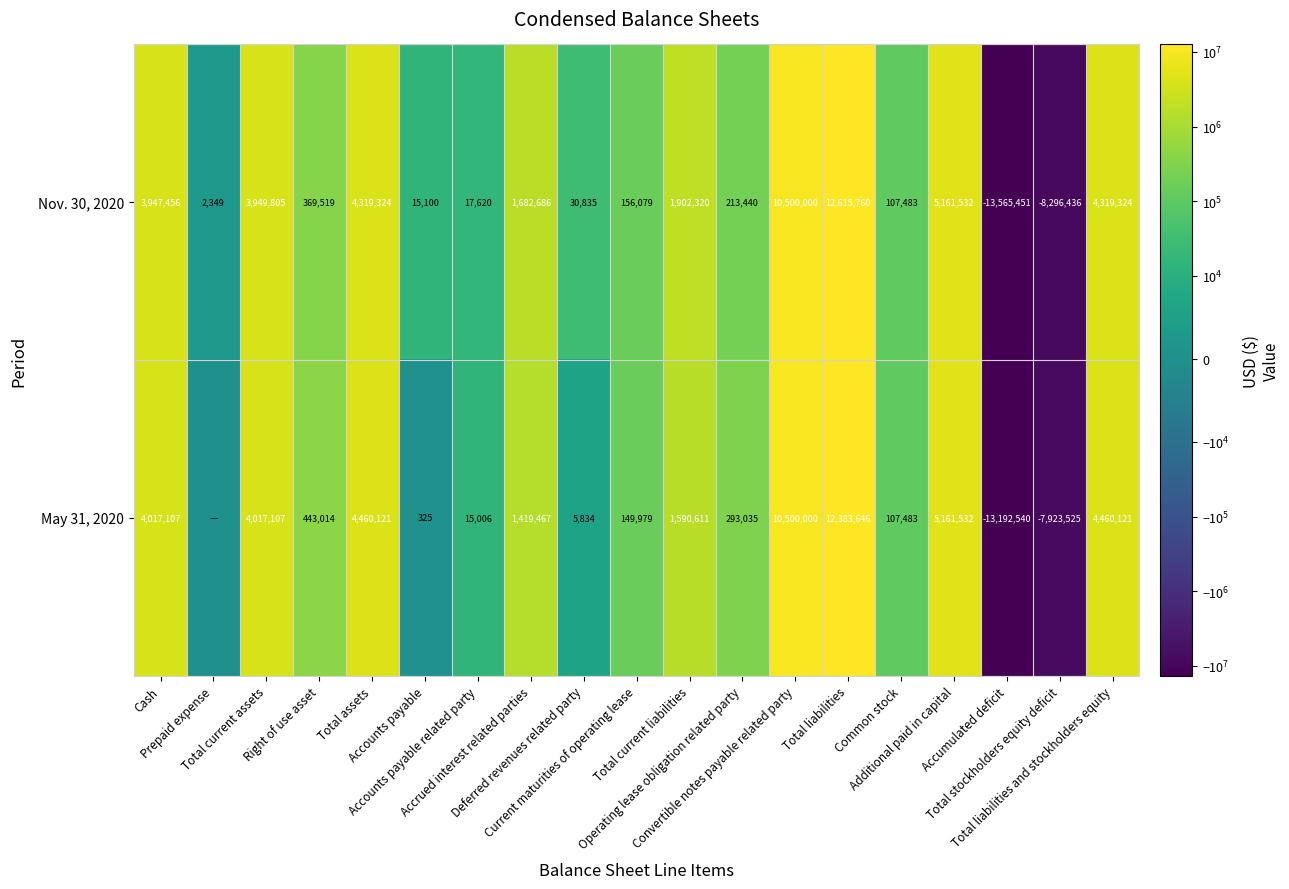

What is the maximum value for Nov. 30, 2020?

12615760